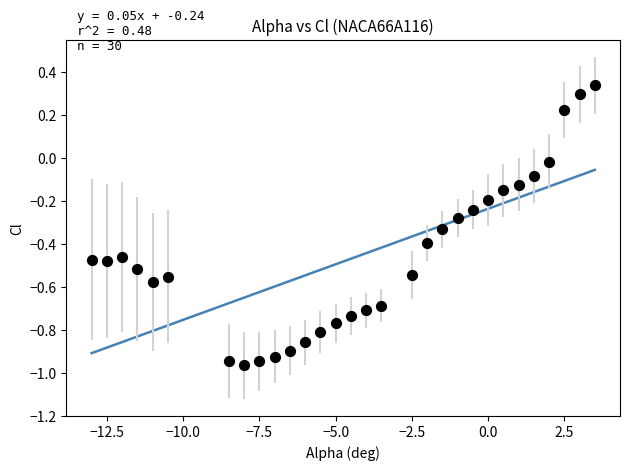

What is the range of Y values (max minus min)?

1.3